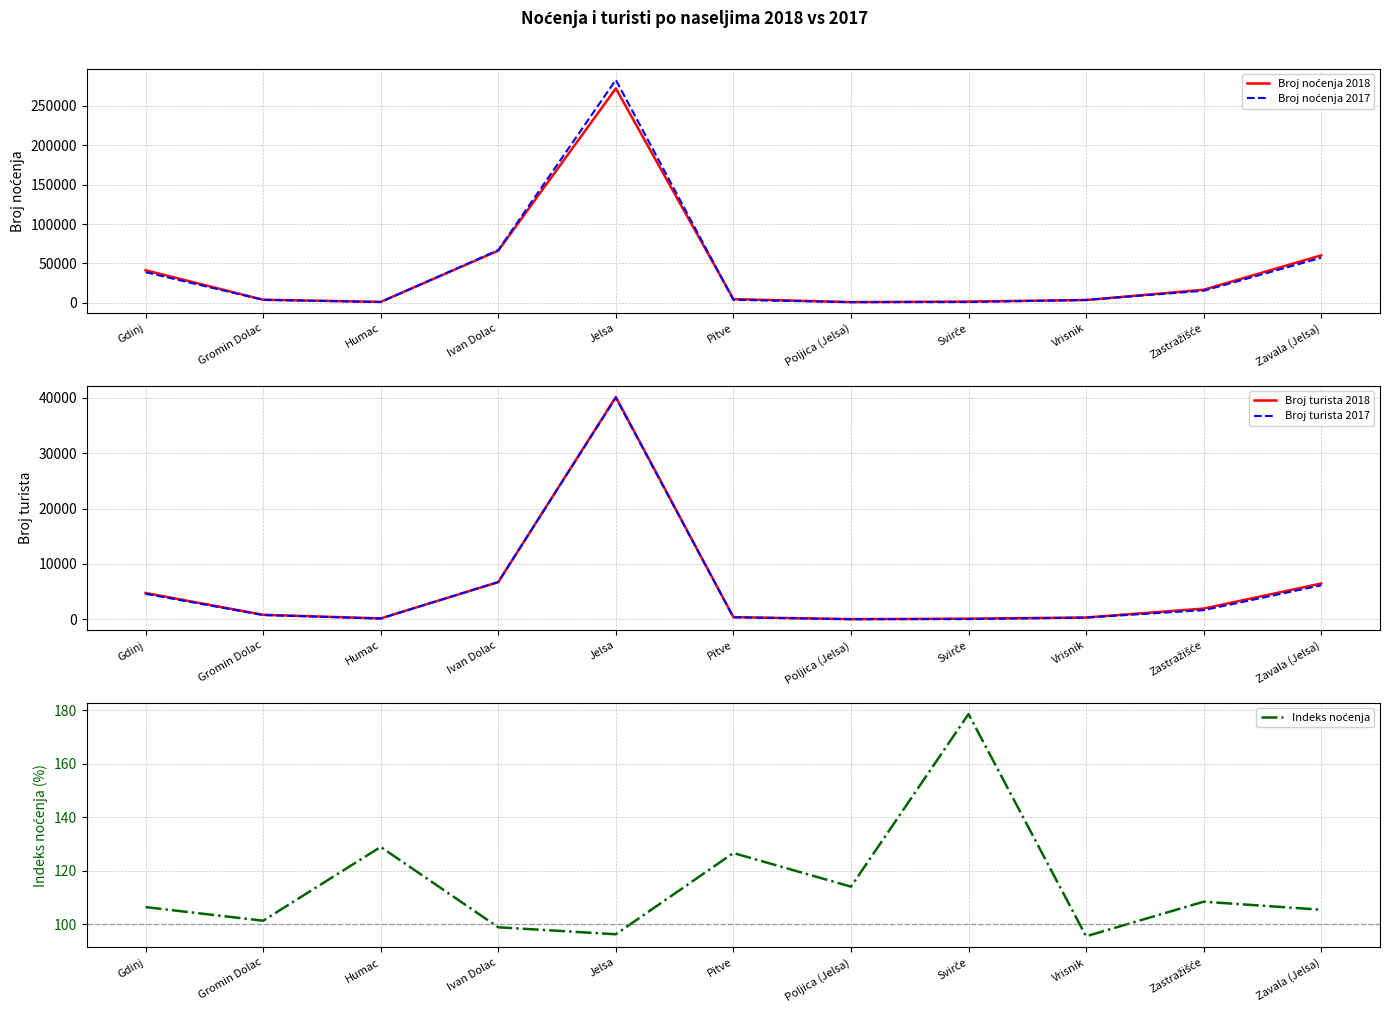

What is the average value of the Broj turista 2018 series?

5637